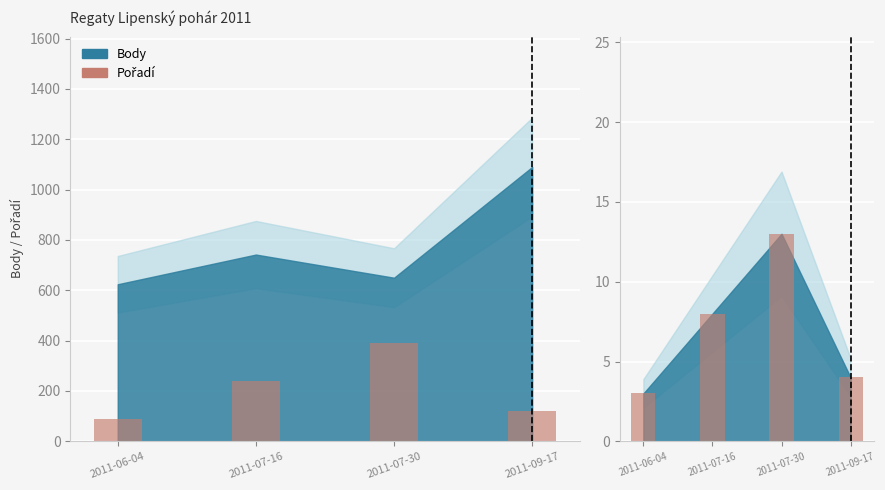

Does the chart contain any negative values?

No